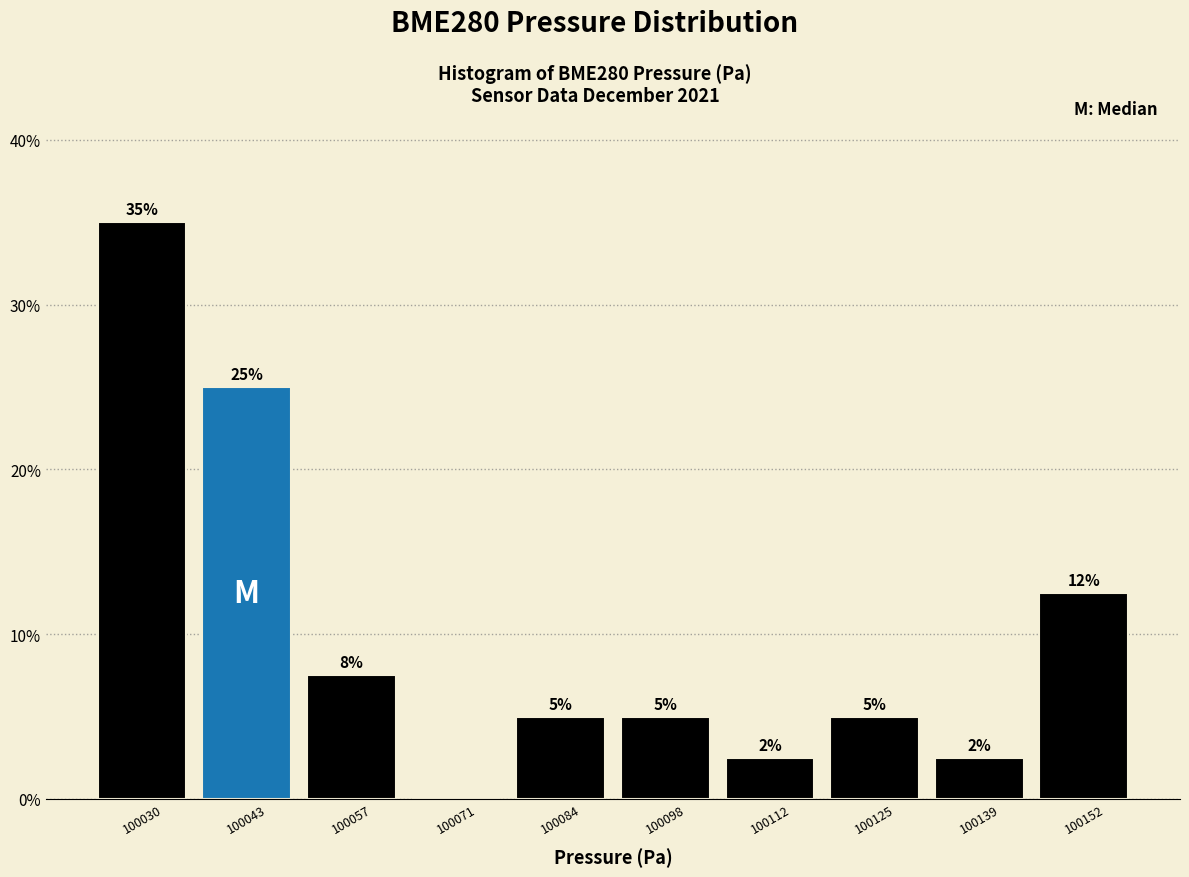

Over which range of the x-axis is the bar tallest?

100022 to 100036